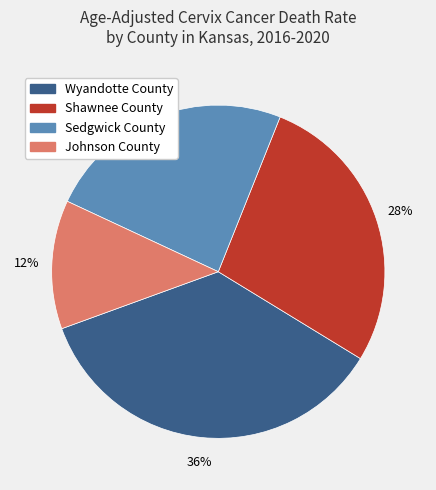

Combined, do Shawnee County and Sedgwick County account for over 50%?

Yes